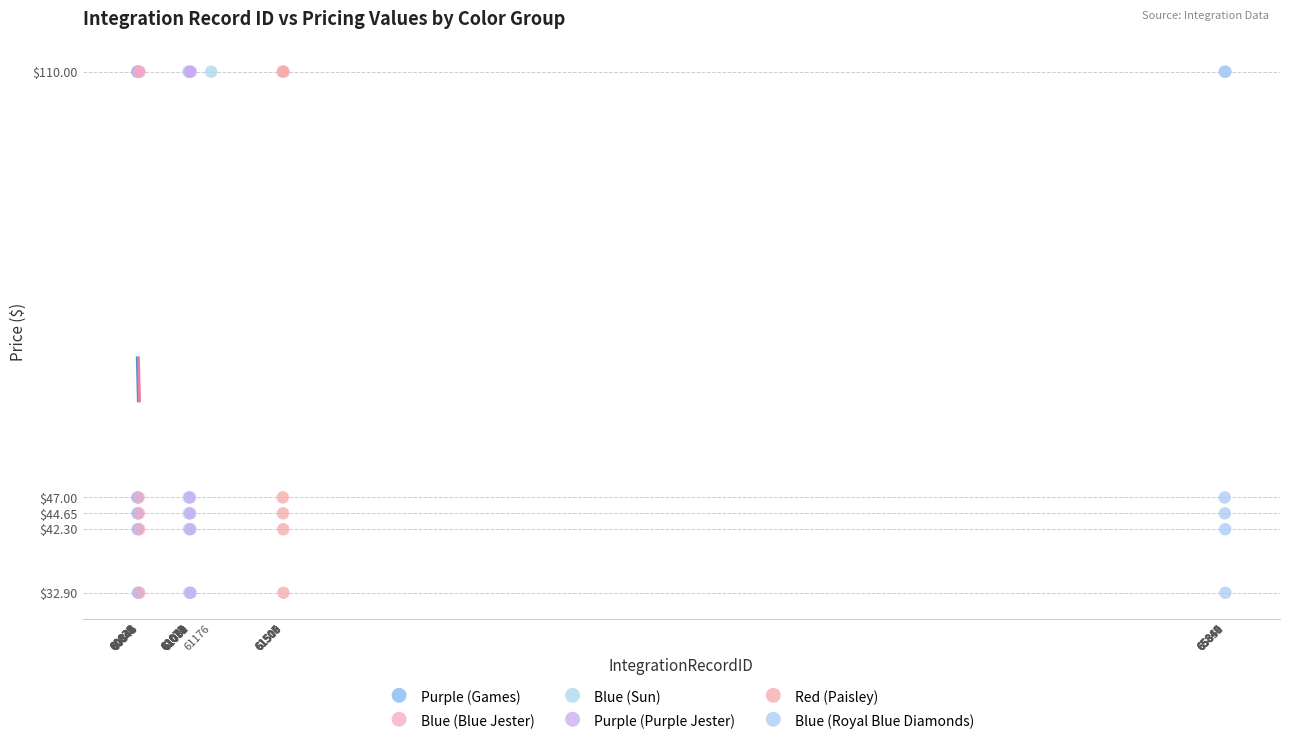

What are all the series names shown in the legend?

Purple (Games), Blue (Blue Jester), Blue (Sun), Purple (Purple Jester), Red (Paisley), Blue (Royal Blue Diamonds)